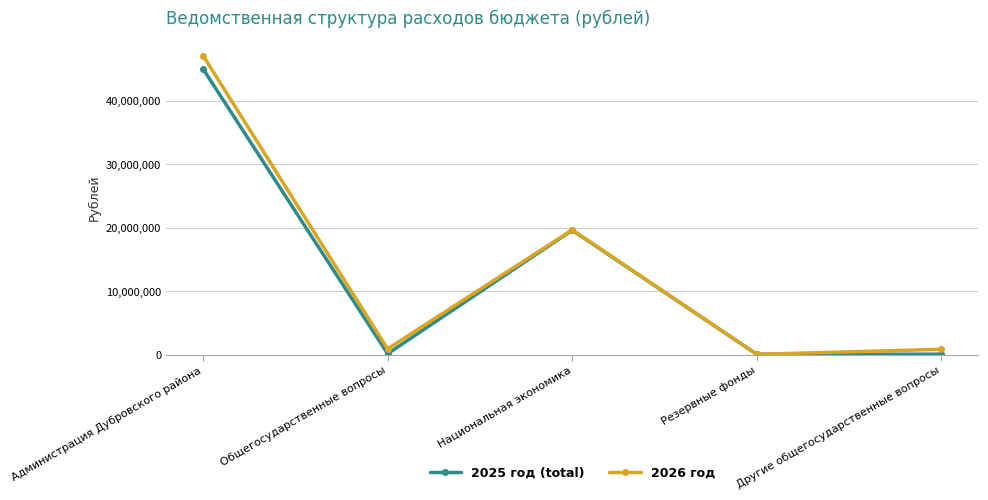

What is the label of the 2nd point from the right?

Резервные фонды